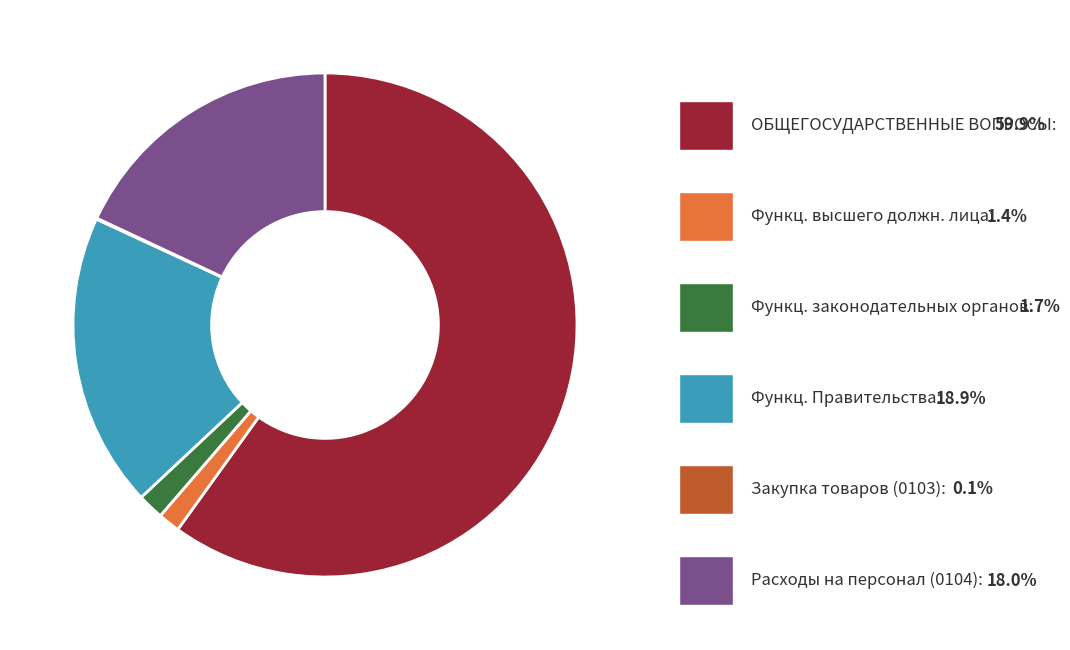

Is there any slice that represents more than half of the pie?

Yes